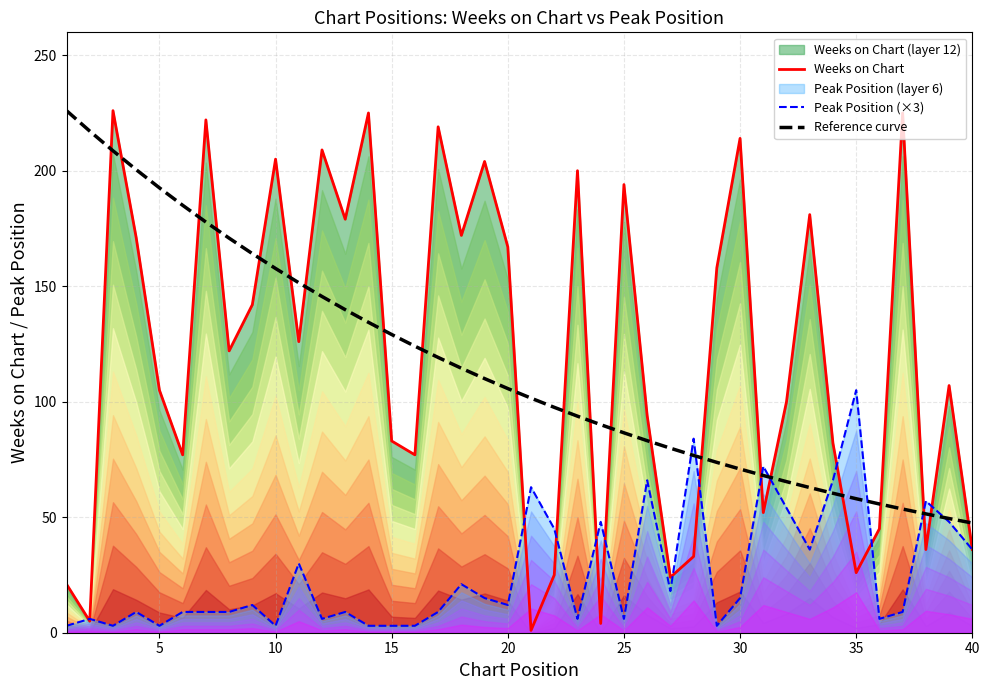

How many intersections are there between Weeks on Chart and Reference curve?

22